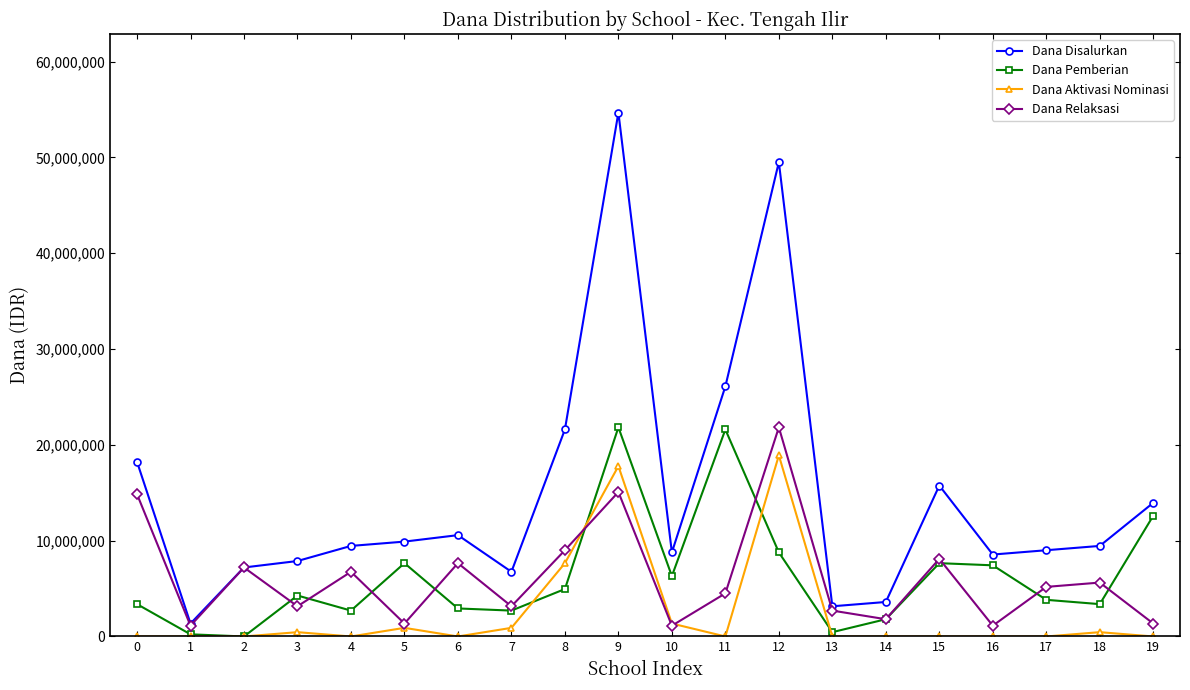

True or false: Dana Pemberian and Dana Relaksasi cross at least once.

True